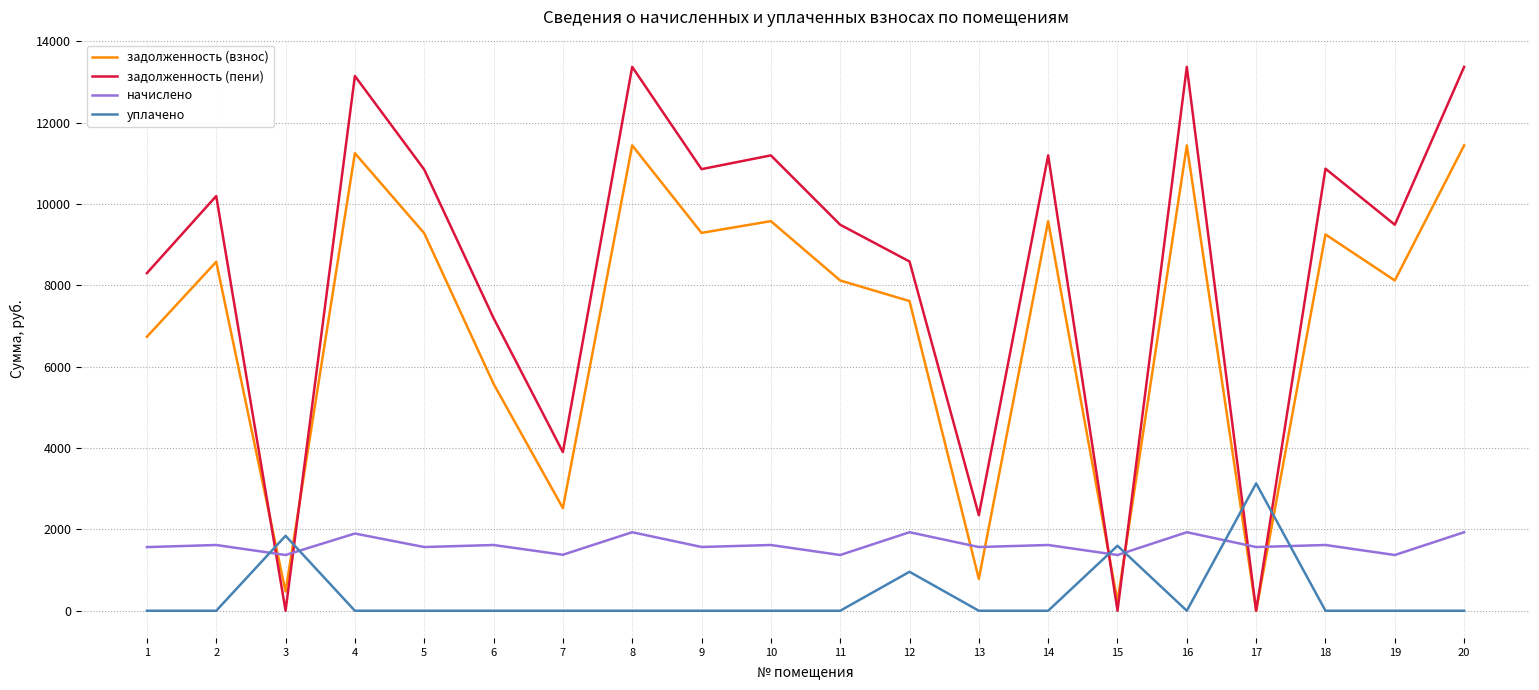

What is the total value across all series at 17?

4698.3